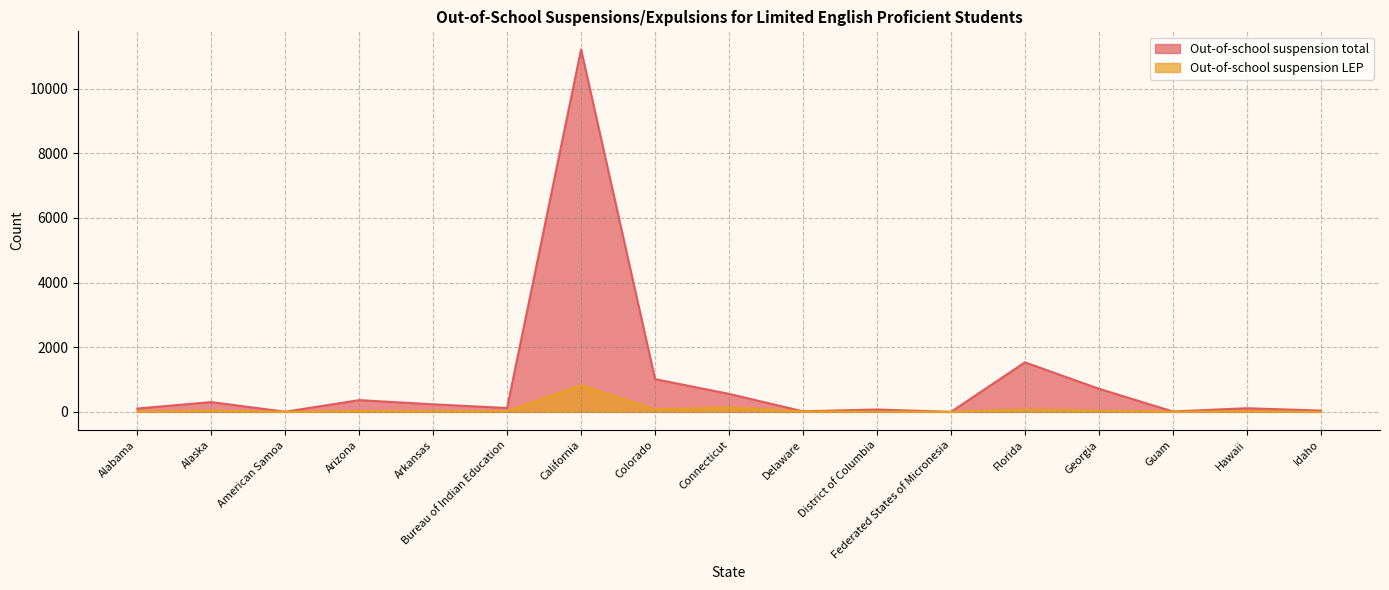

What is the total value across all series at California?

12033